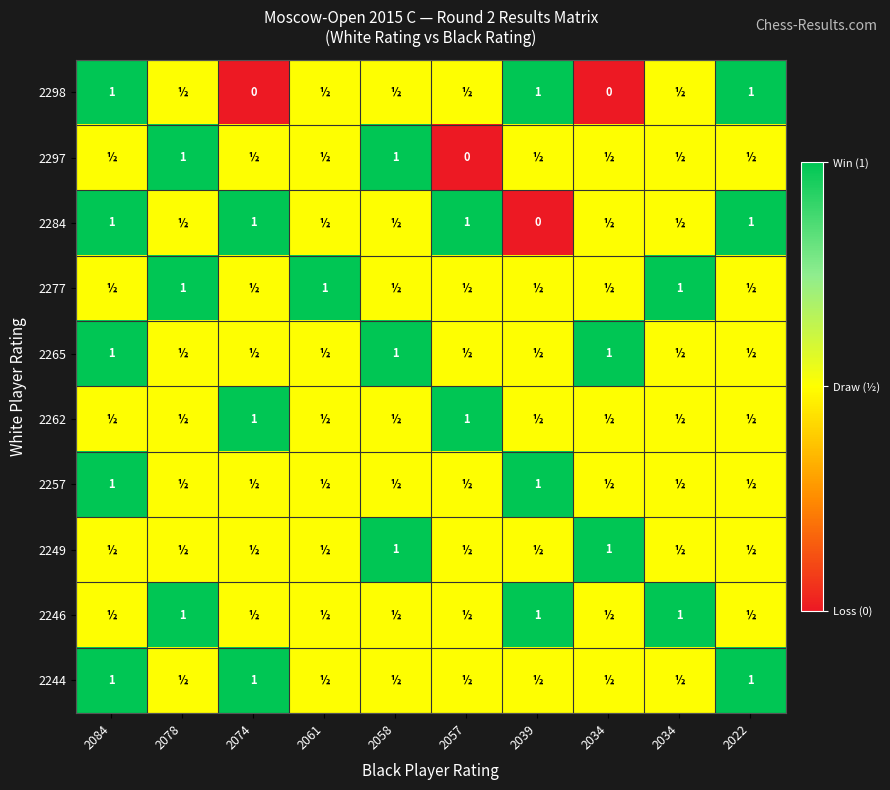

What is the total value across all series at 2084?

7.5